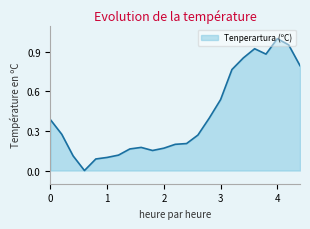

Reading left to right, list all the values displayed in this chart.

0.4	0.3	0.1	0.0	0.1	0.1	0.1	0.2	0.2	0.2	0.2	0.2	0.2	0.3	0.4	0.5	0.8	0.9	0.9	0.9	1.0	1.0	0.8